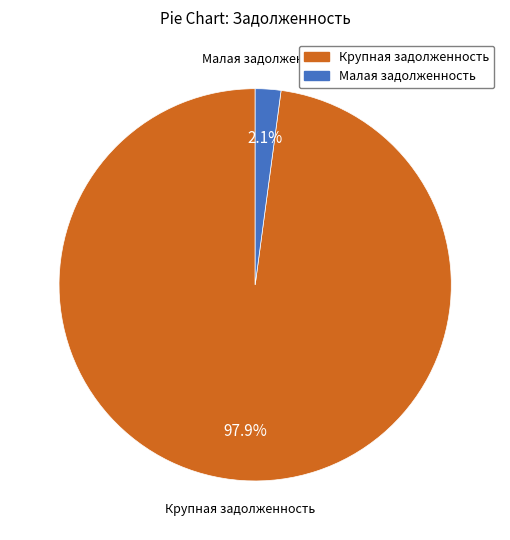

Is there a majority slice in this chart?

Yes